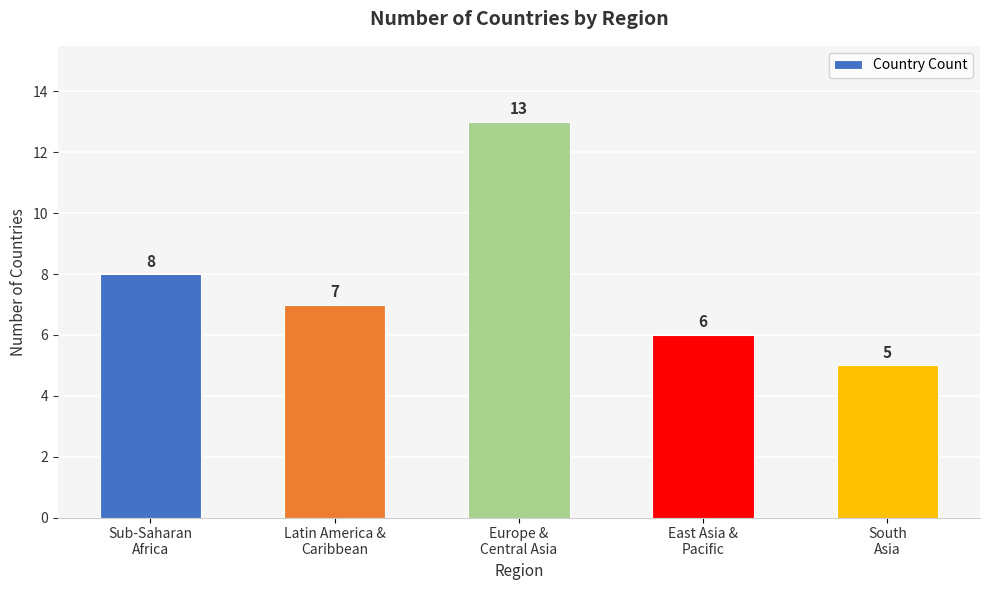

Which label corresponds to the smallest value in the chart?

South
Asia